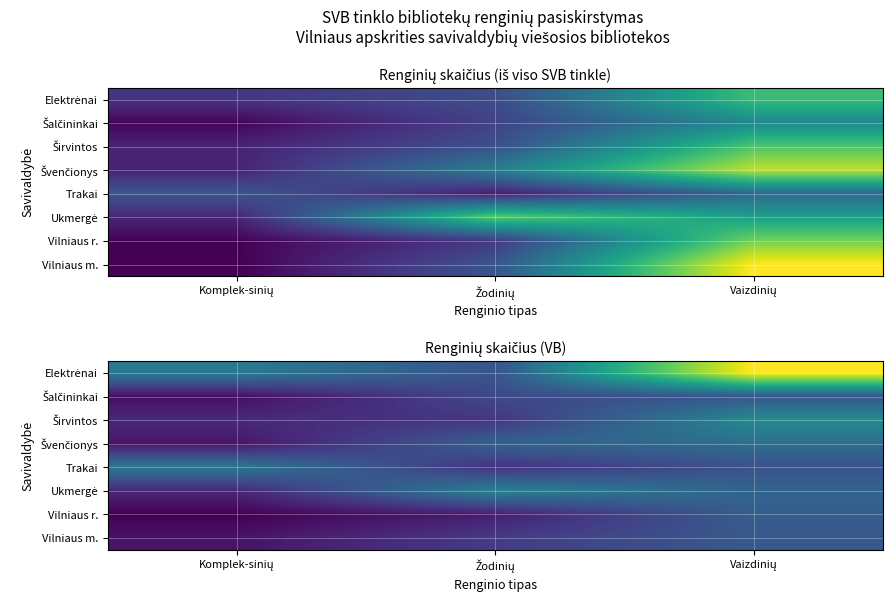

Between Vaizdinių and Žodinių, which is larger?

Vaizdinių